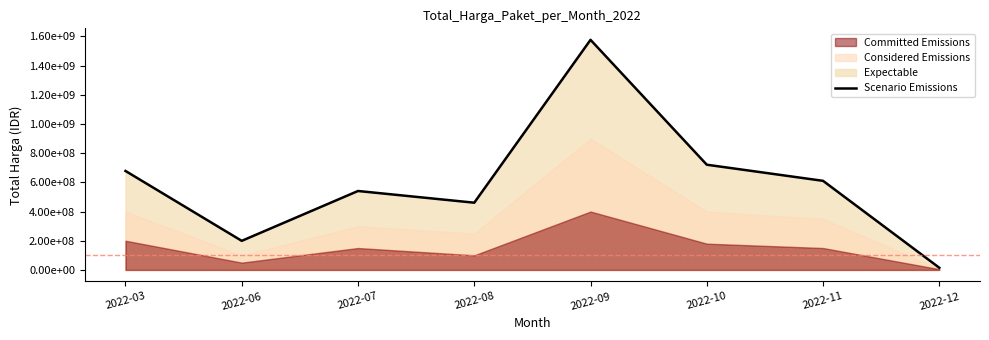

How many points are lower than both their immediate neighbors (excluding endpoints)?

2